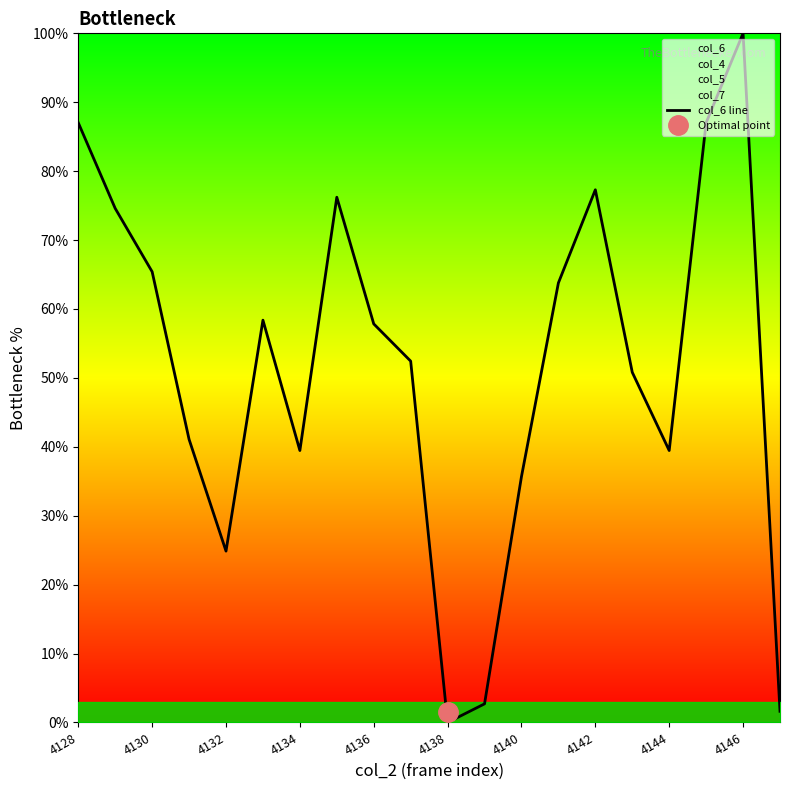

Count the number of data series in this chart.

1